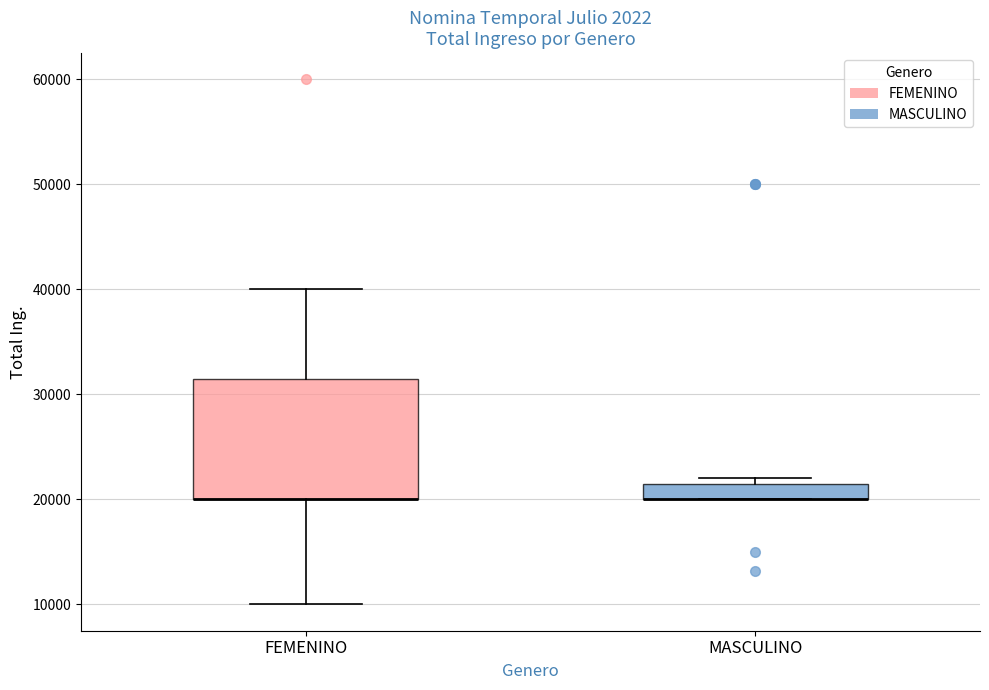

Comparing the boxes themselves (not the whiskers), which one is the tallest?

FEMENINO